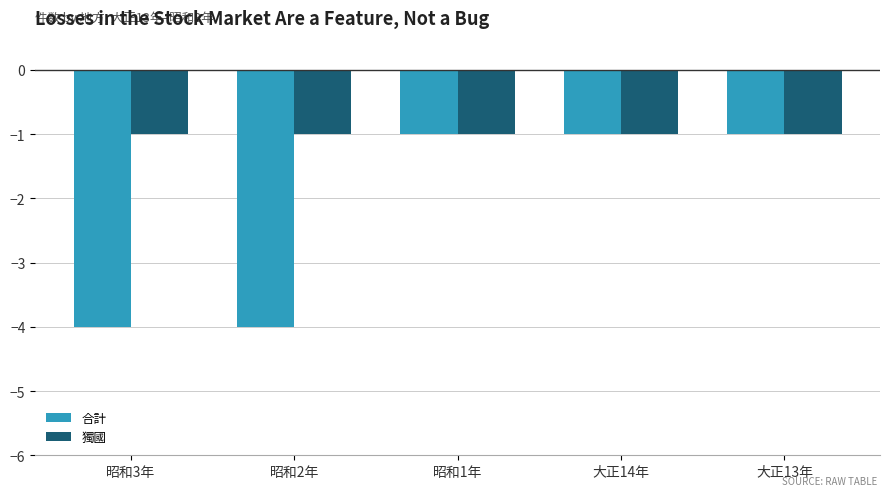

Rank the series by their average value, from lowest to highest.

合計, 獨國